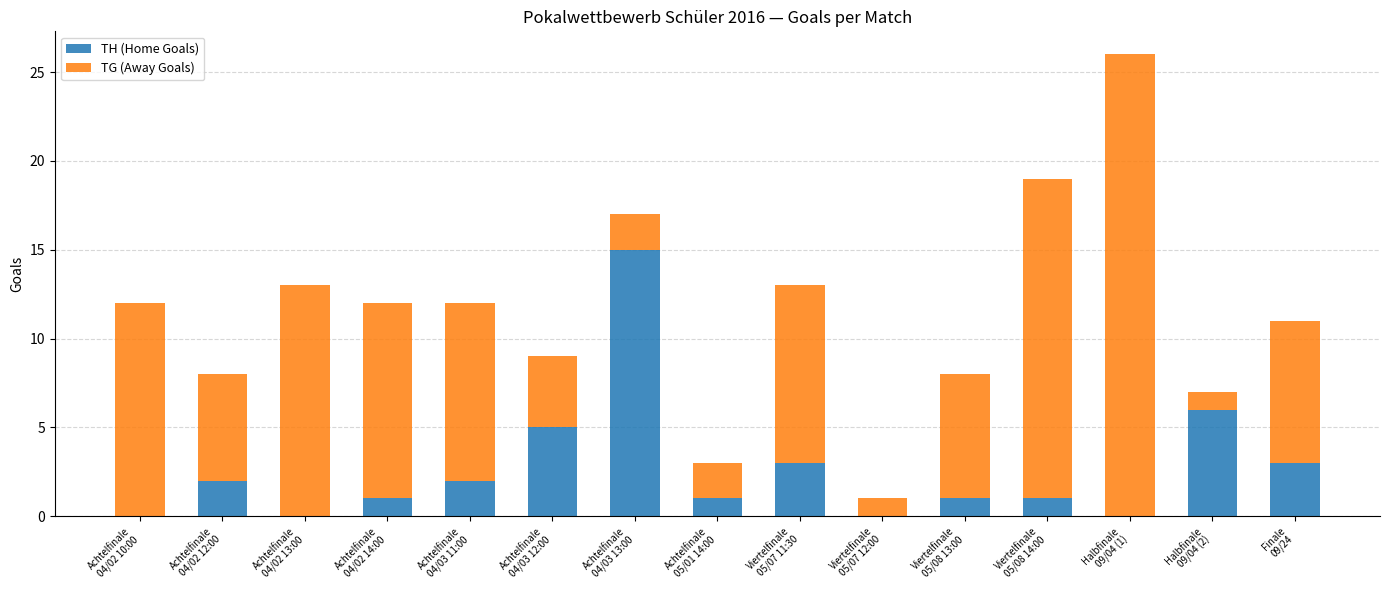

What is the sum of all TH (Home Goals) values?

40